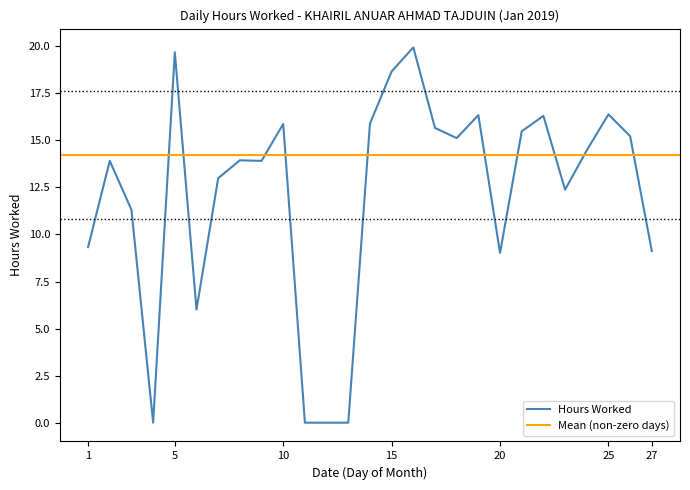

How many categories are shown in the chart?

27